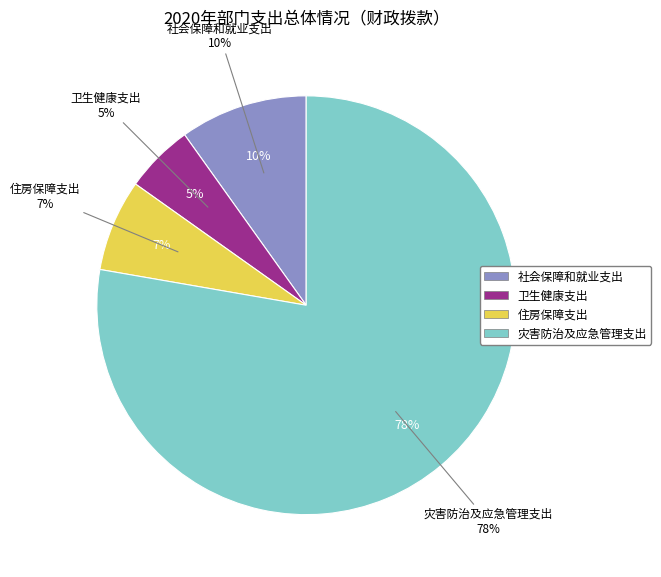

Does any single category account for the majority?

Yes